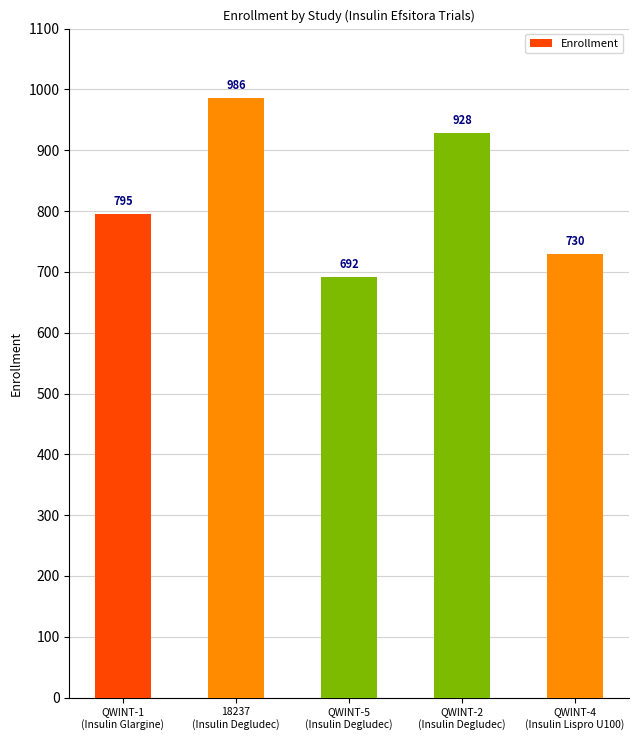

Which label corresponds to the largest value in the chart?

18237
(Insulin Degludec)